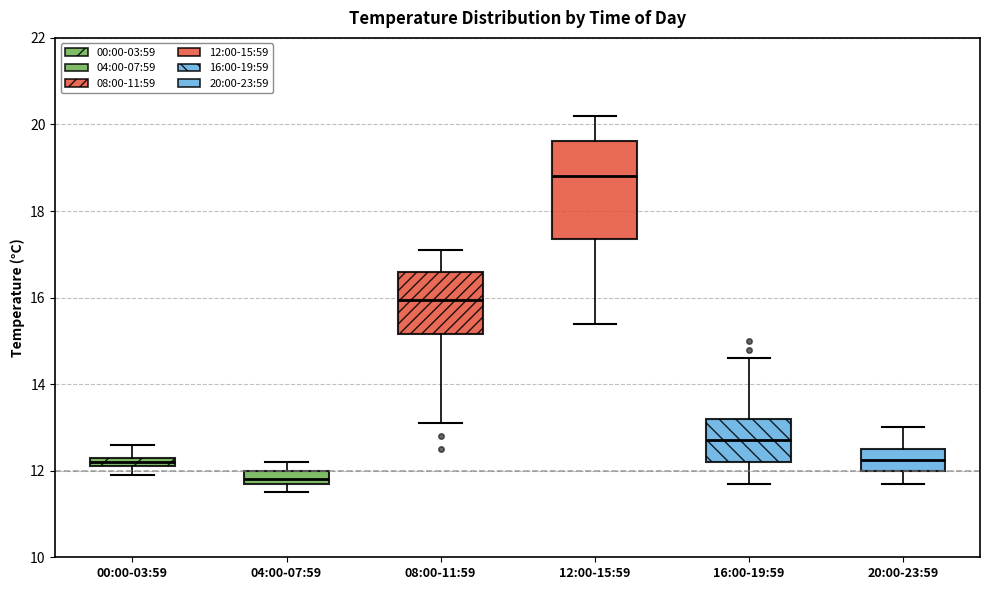

Which box is the tallest, from its lower edge to its upper edge?

12:00-15:59